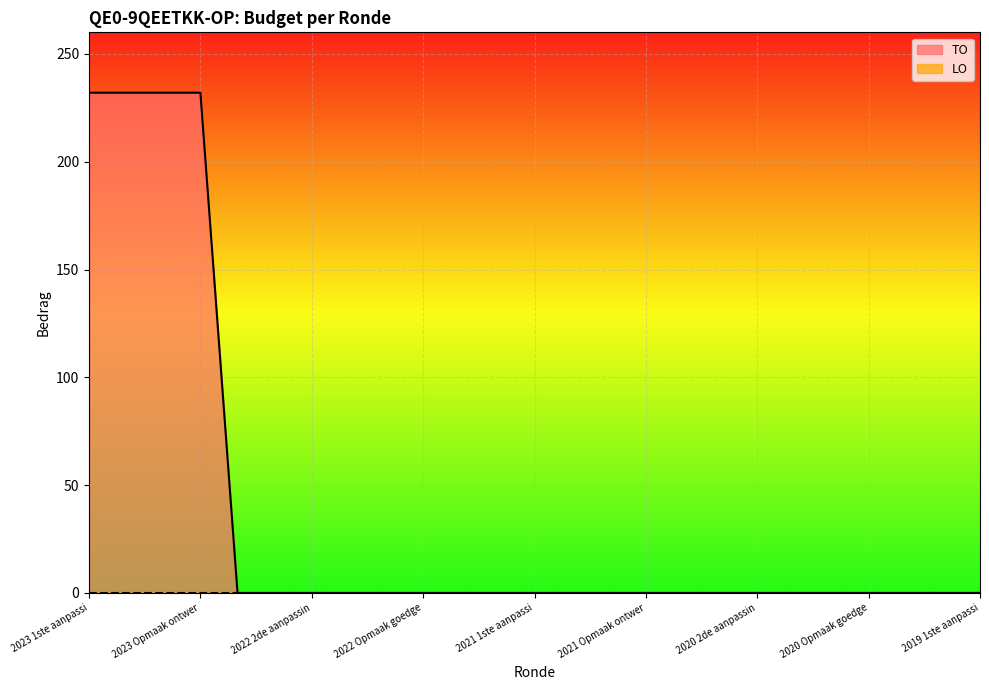

Which series has the largest range (max minus min)?

TO